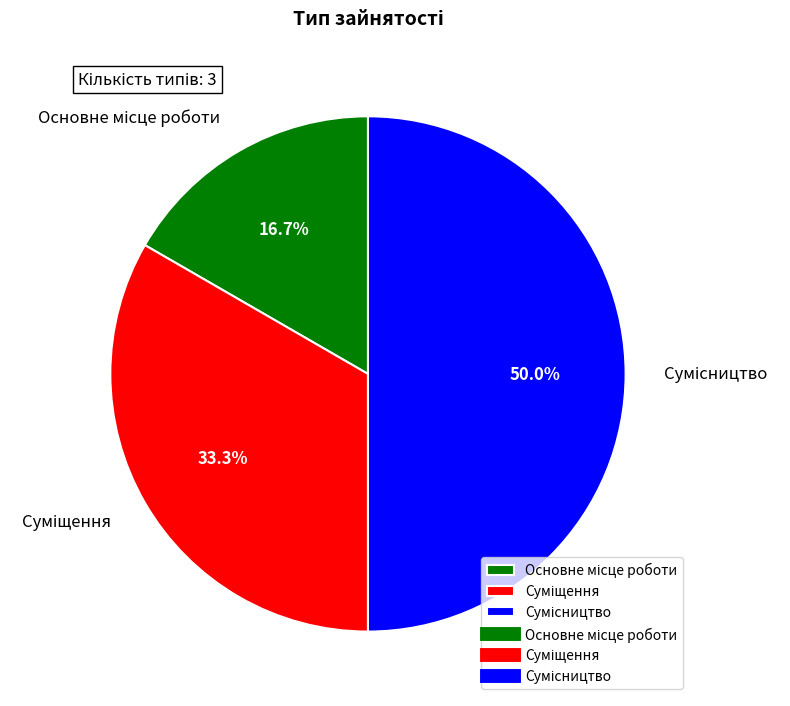

What is the largest slice in the pie chart?

Сумісництво